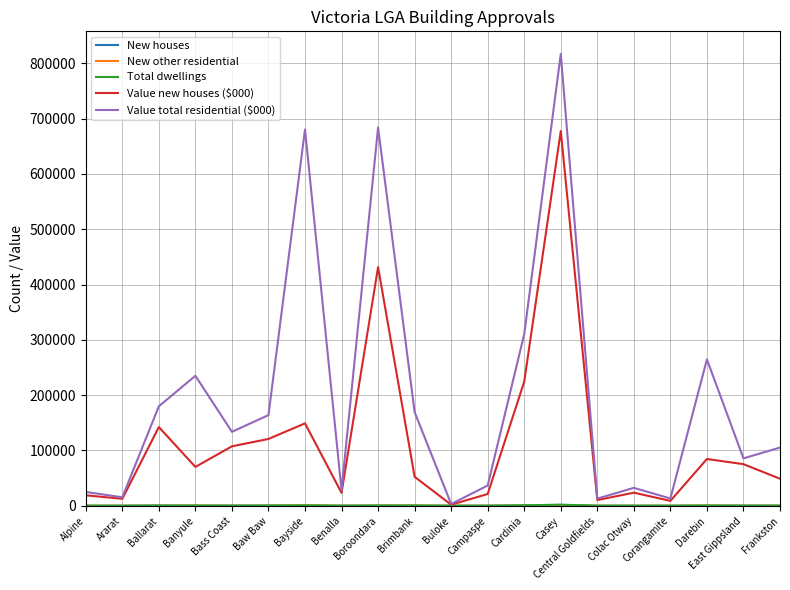

The value of Value total residential ($000) at East Gippsland is 124543. True or false?

False